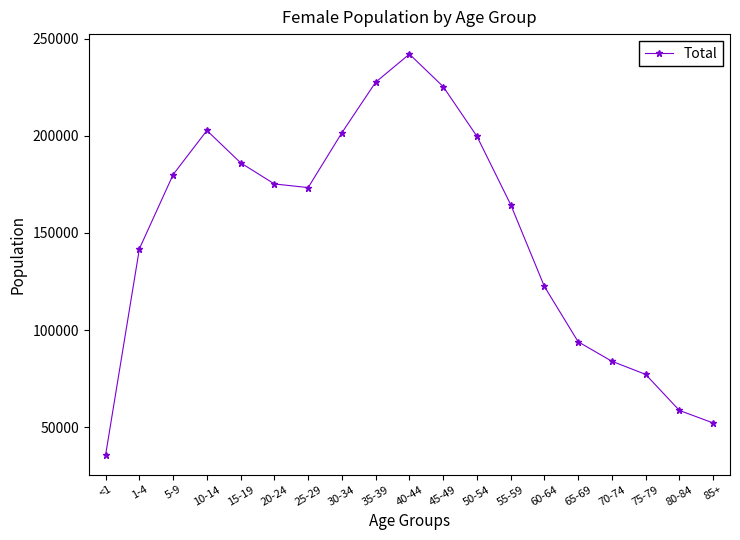

Which has a higher value, 45-49 or 30-34?

45-49